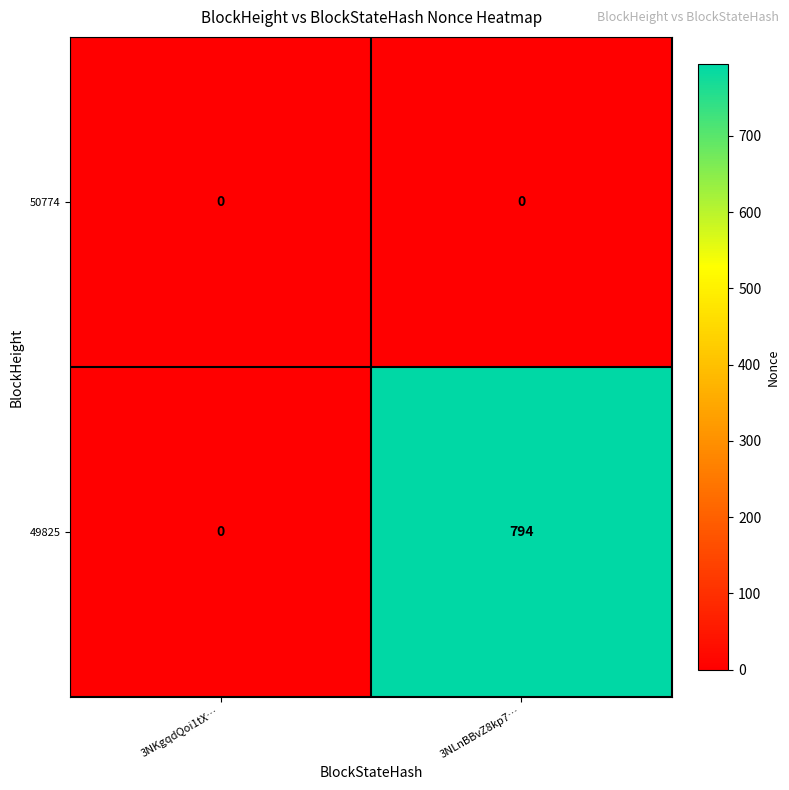

Is it true that 49825 equals 1404 at 3NLnBBvZ8kp7…?

False